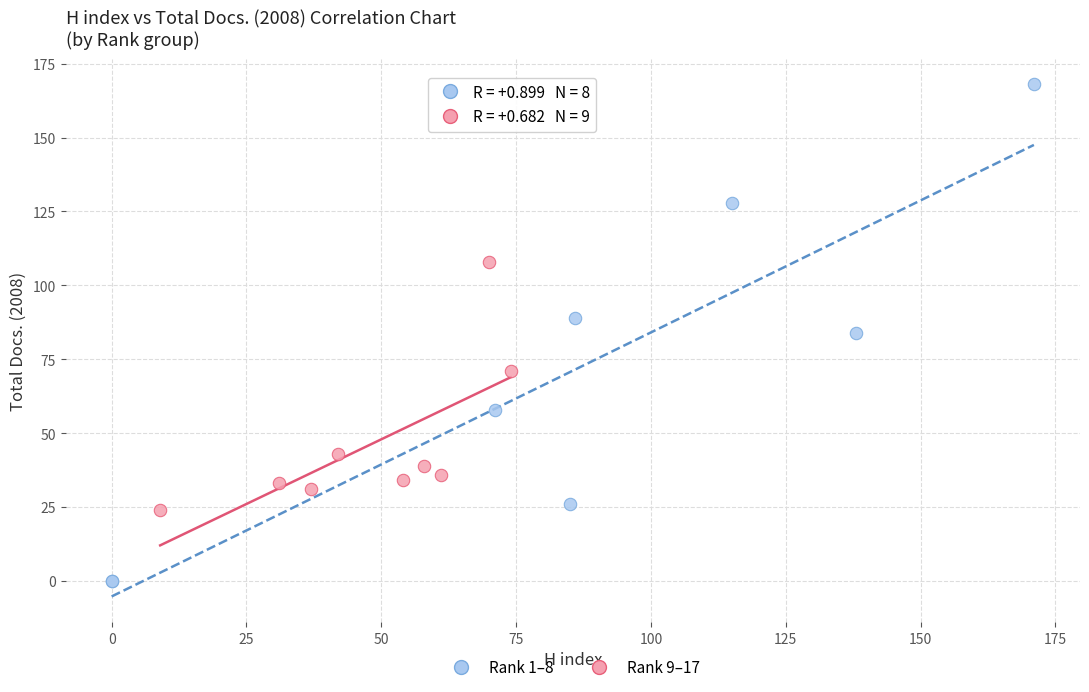

Which series has the widest spread of Y values?

Rank 1–8